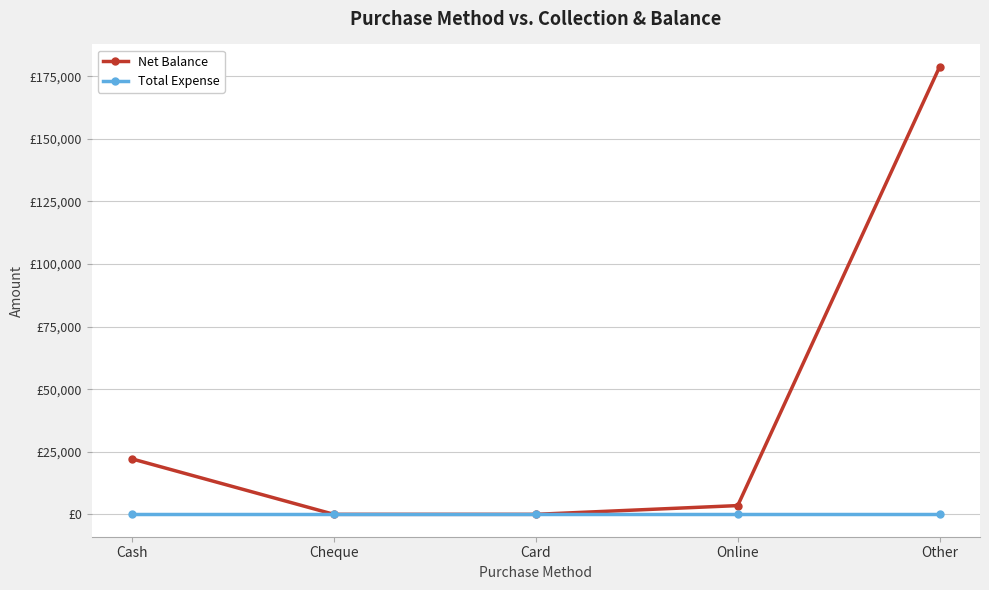

List the series in order of their overall mean, highest first.

Net Balance, Total Expense